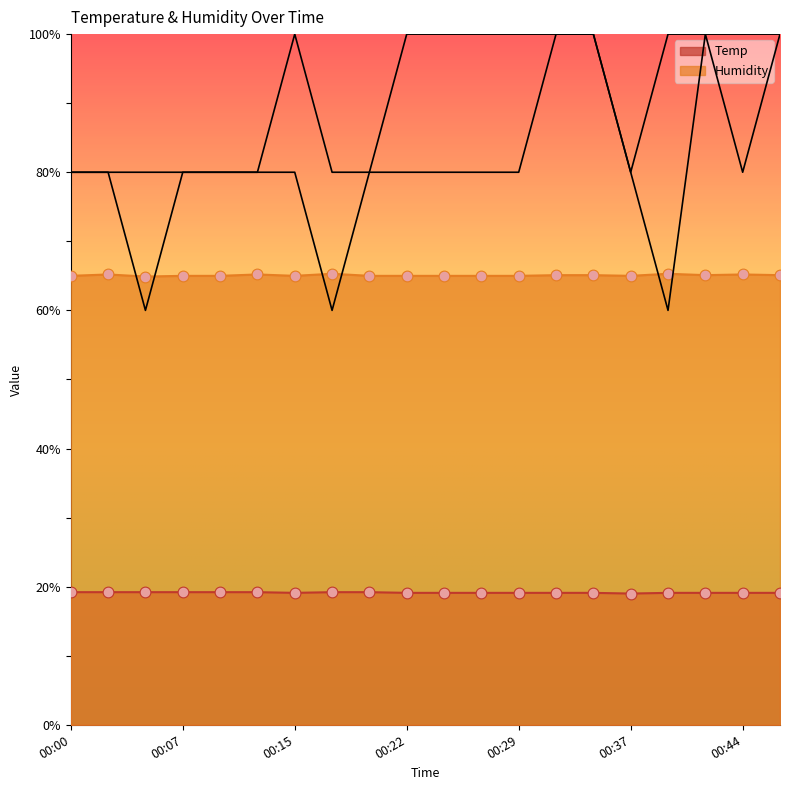

Which series has the largest total across all categories?

Humidity